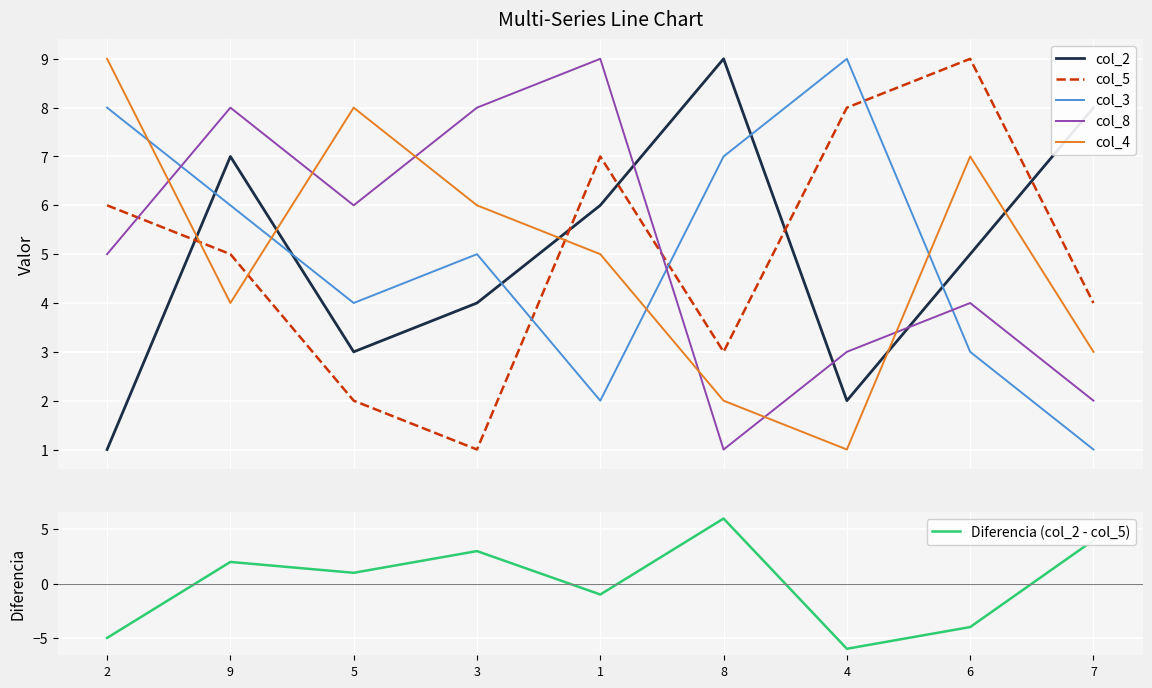

Is it true that col_2 equals 7 at 9?

True